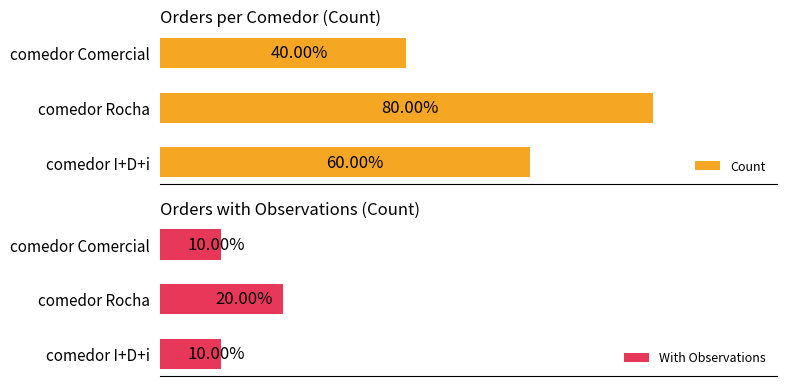

Rank the series by their average value, from highest to lowest.

Count, With Observations